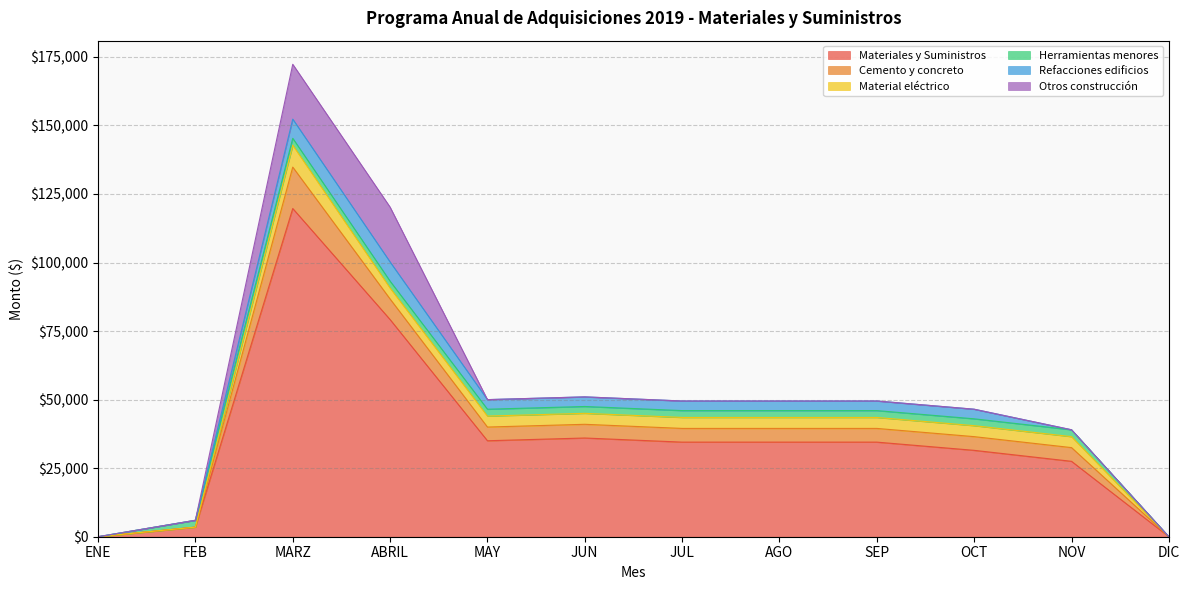

What is the sum of the Materiales y Suministros values at NOV and DIC?

27500